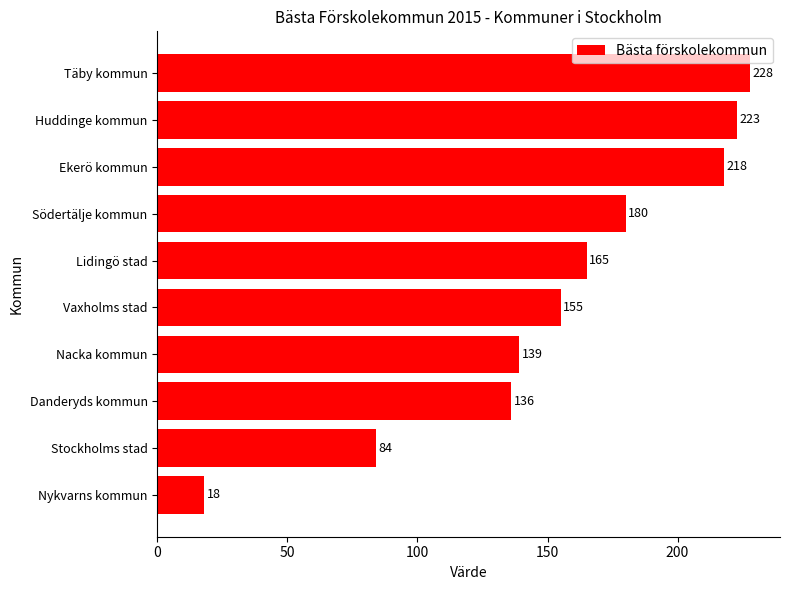

The value at Ekerö kommun is 218. True or false?

True